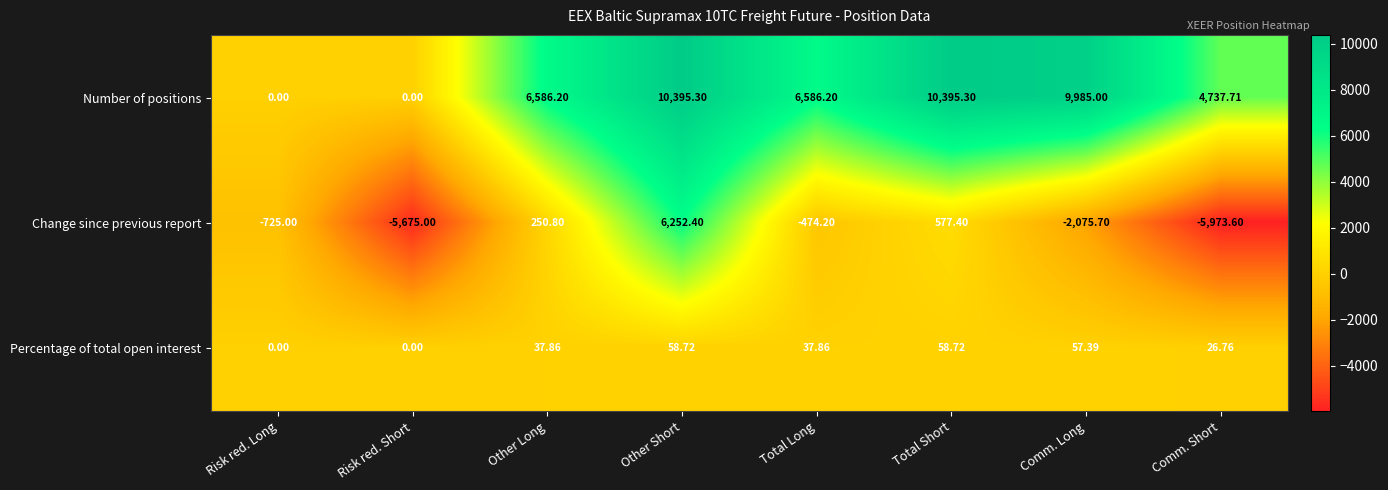

How many data points does each series have?

8